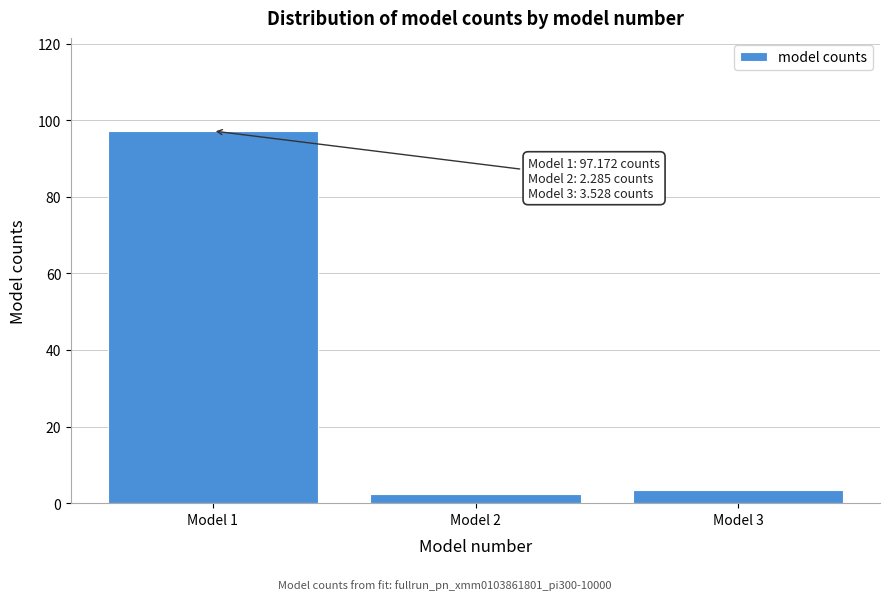

Reading left to right, transcribe all the data shown in this chart.

Model 1=97.2	Model 2=2.3	Model 3=3.5